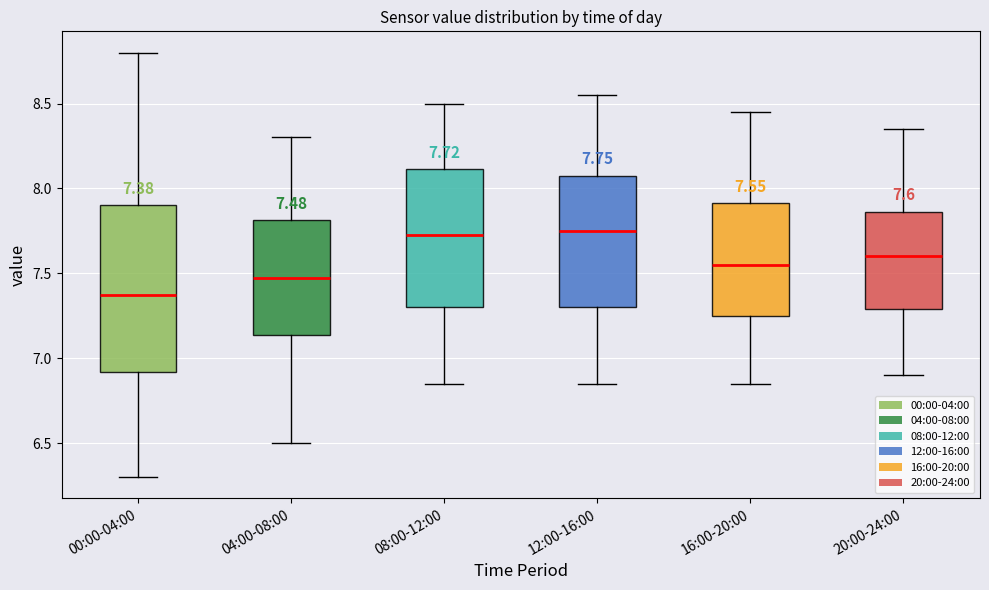

Comparing the boxes themselves (not the whiskers), which one is the tallest?

00:00-04:00